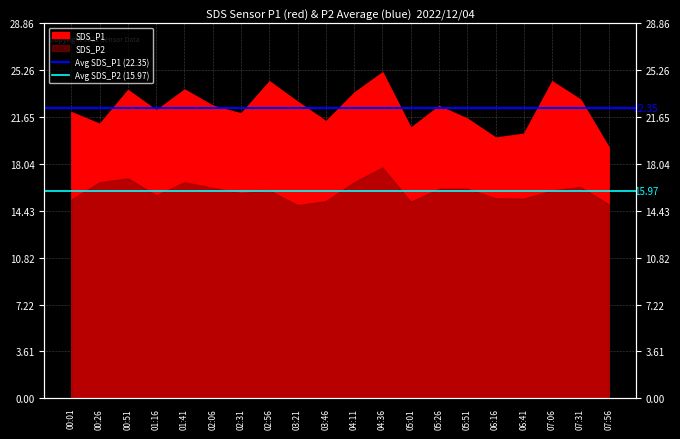

At which label is Avg SDS_P2 (15.97) closest to 15?

00:01